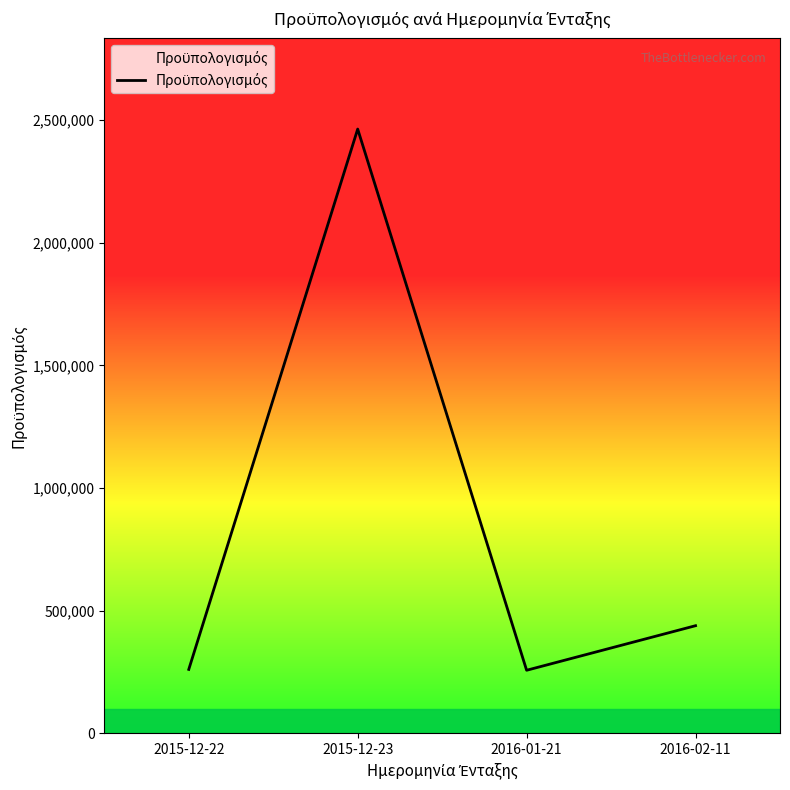

What is the average value?

854770.5